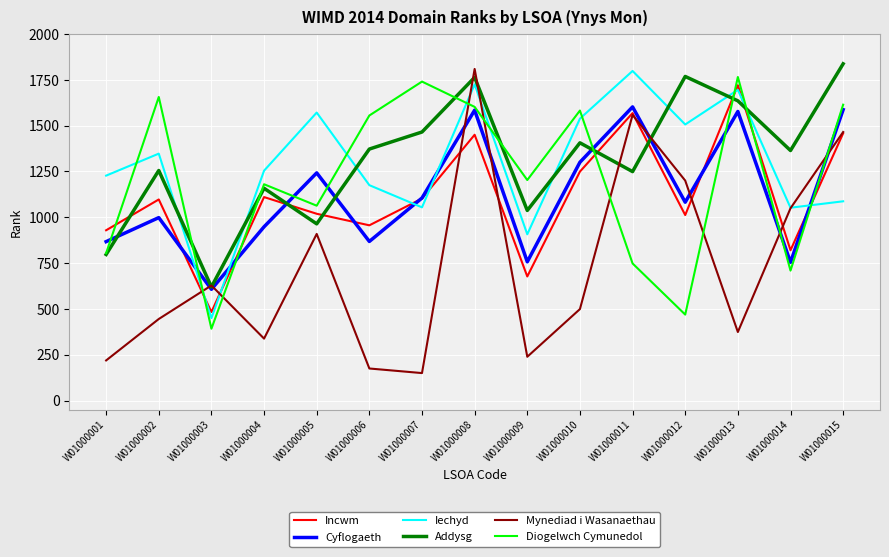

What is the difference between the maximum and minimum values in the Addysg series?

1217